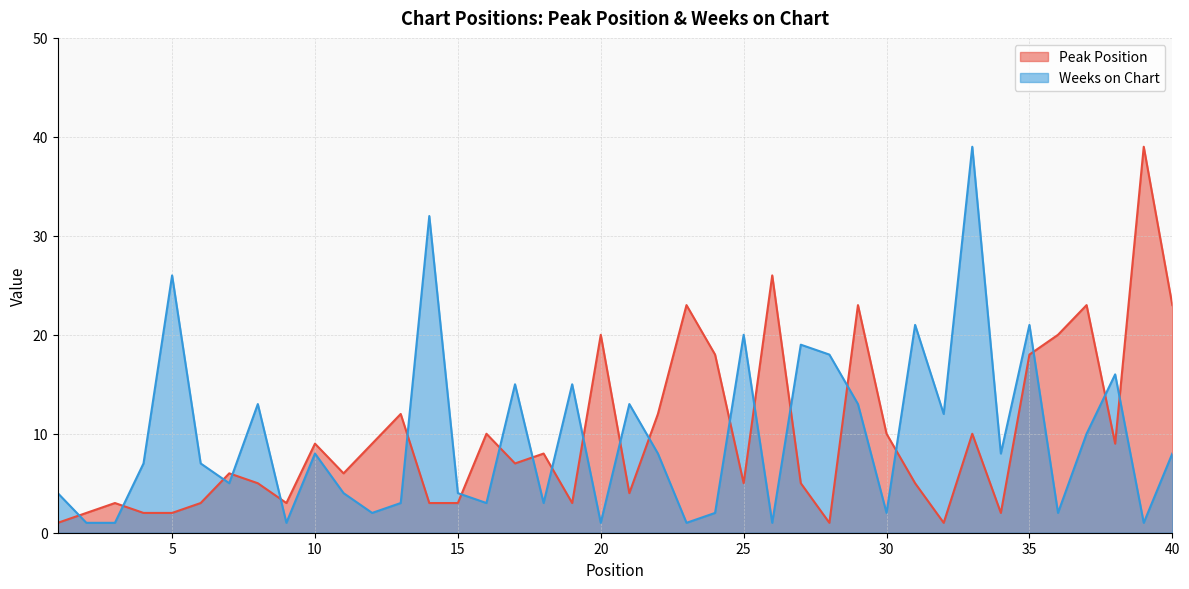

What is the minimum value shown in the chart?

1